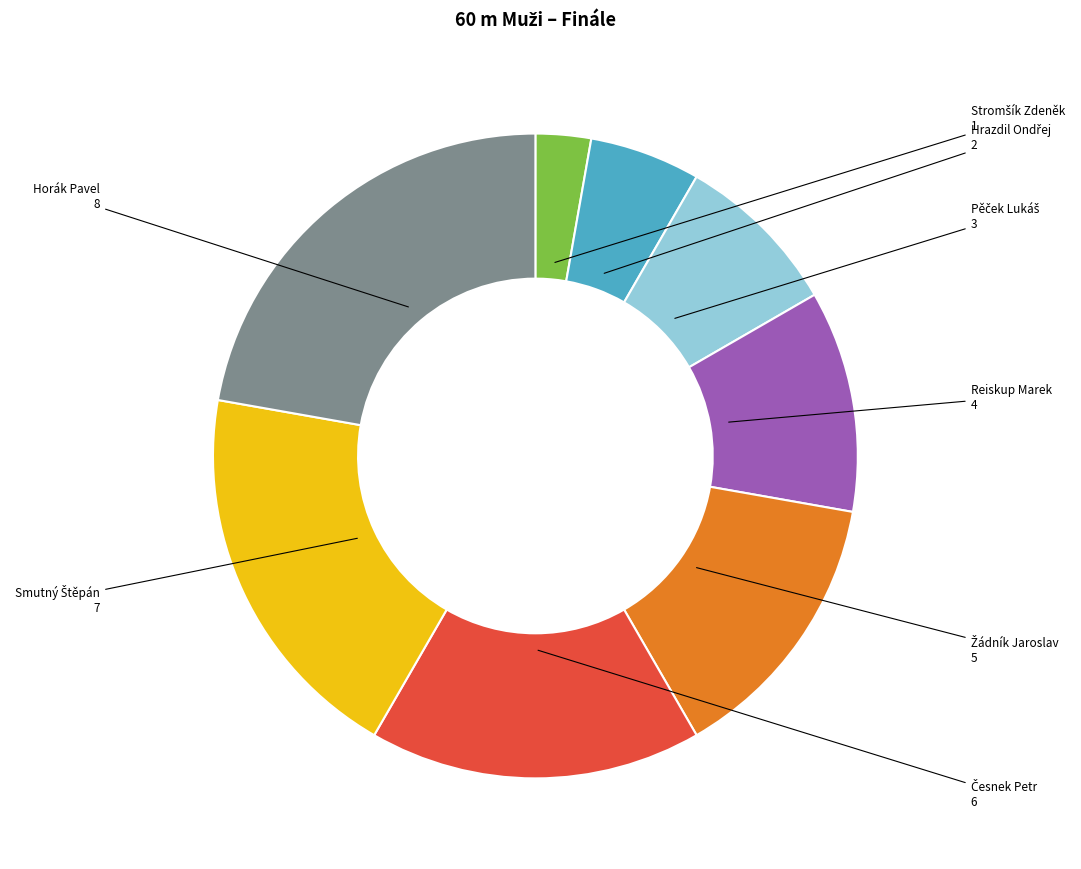

Which category has the biggest portion of the pie?

Horák Pavel